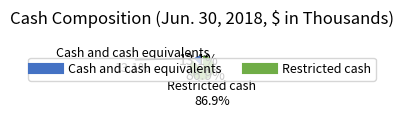

How many segments does this pie chart have?

2